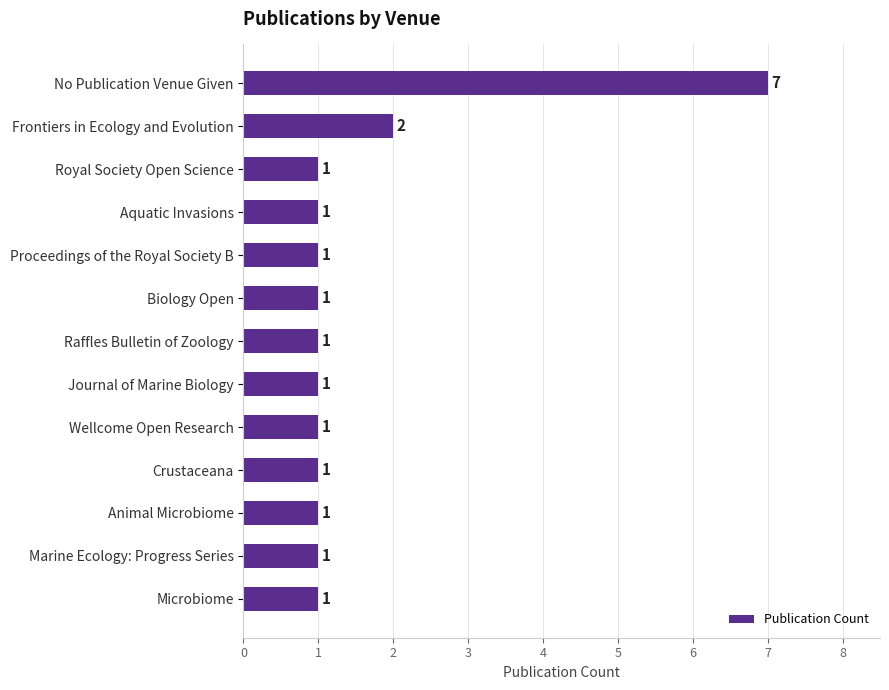

Does the chart contain any negative values?

No